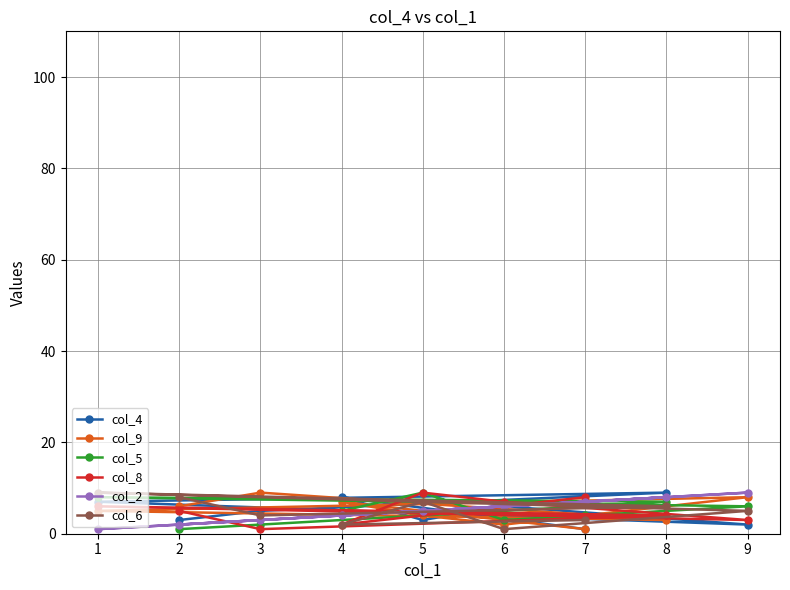

Is it true that col_4 equals 6 at 6?

True